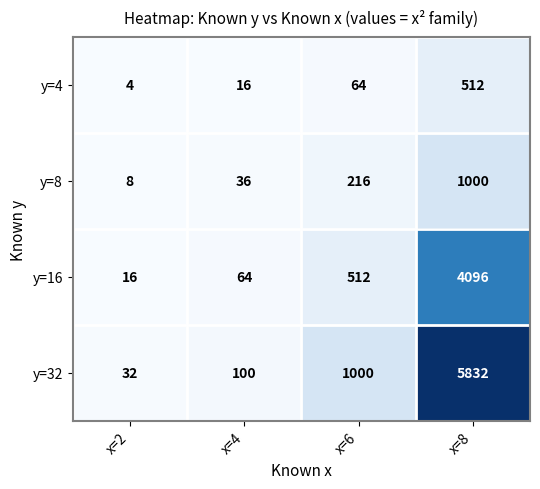

What is the difference between the highest and lowest values at x=4?

84